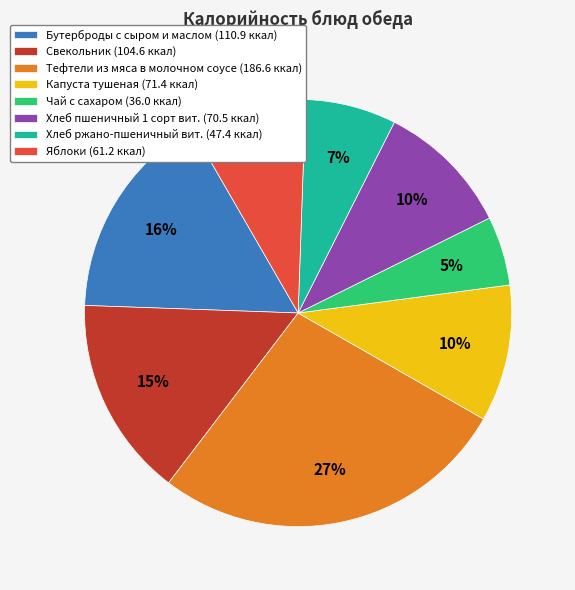

What percentage is the Тефтели из мяса в молочном соусе slice, to the nearest percent?

27%